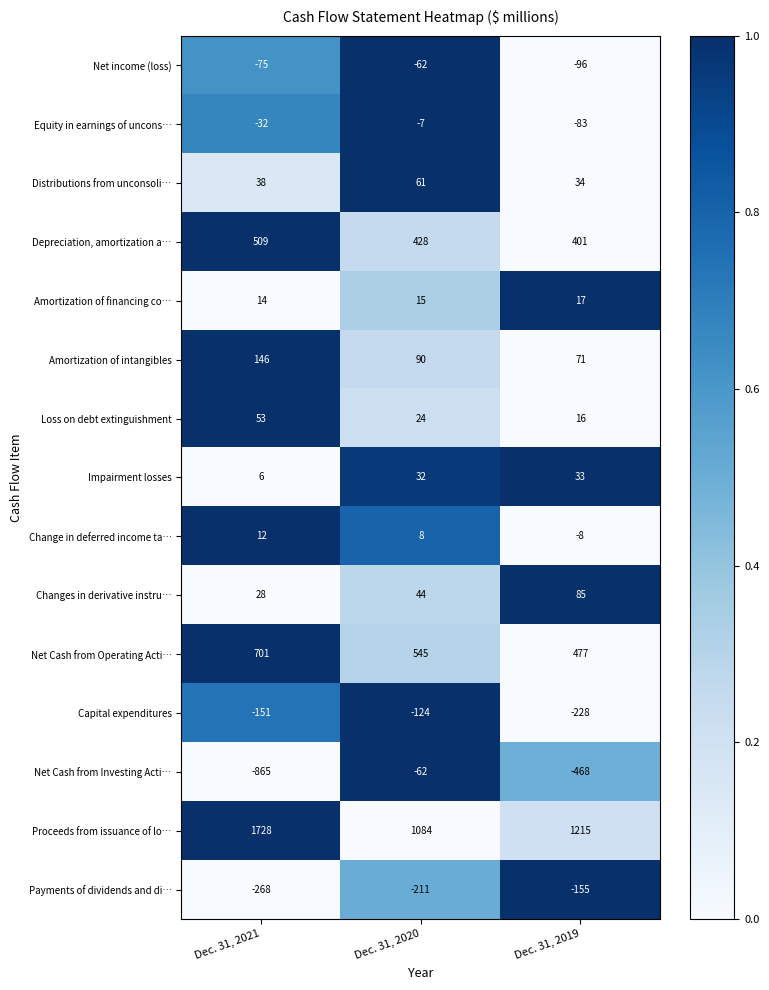

What is the difference between the highest and lowest values at Dec. 31, 2021?

2593